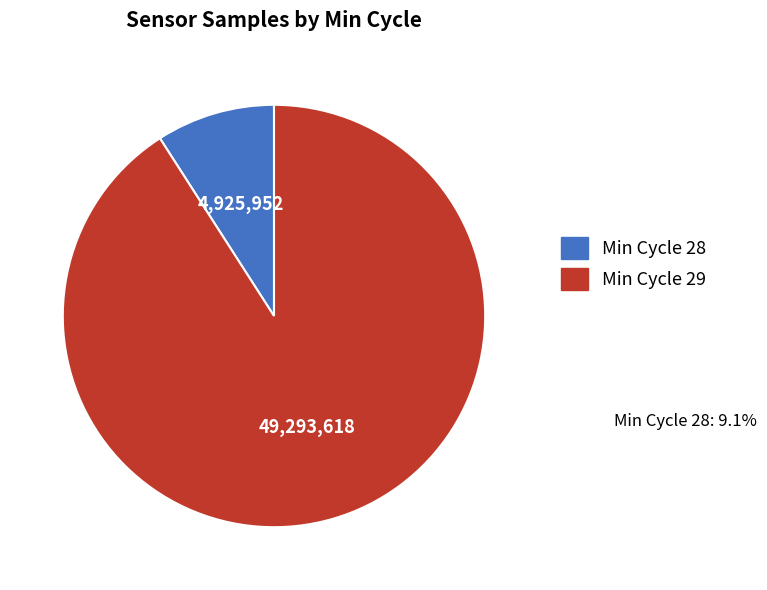

How many slices are in this pie chart?

2